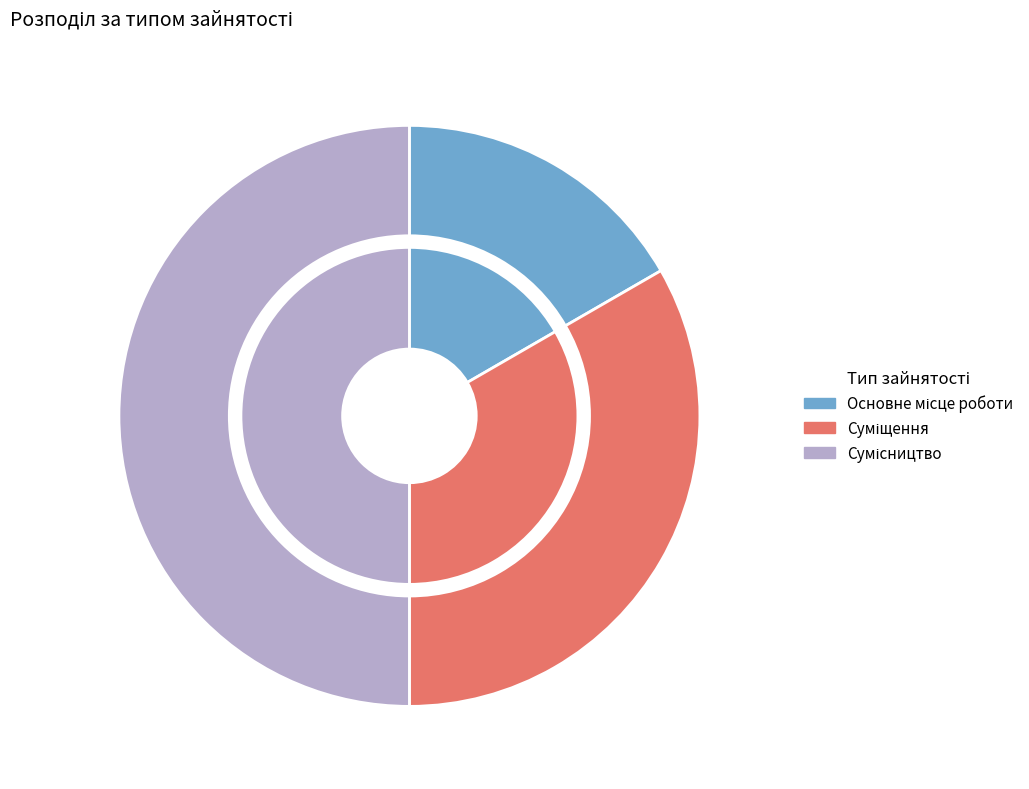

Is there a majority slice in this chart?

No